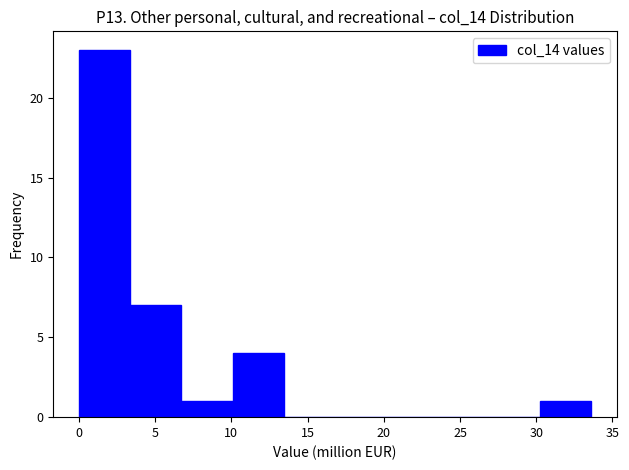

Reading left to right, transcribe this chart: for each bar, give the range it covers on the x-axis and its height. Neither the bar edges nor the heights are printed on the chart, so give them approximately, as read against the axes.

0.0 to 3.5: 23
3.5 to 6.5: 7
6.5 to 10.0: 1
10.0 to 13.5: 4
13.5 to 17.0: 0
17.0 to 20.0: 0
20.0 to 23.5: 0
23.5 to 27.0: 0
27.0 to 30.5: 0
30.5 to 33.5: 1